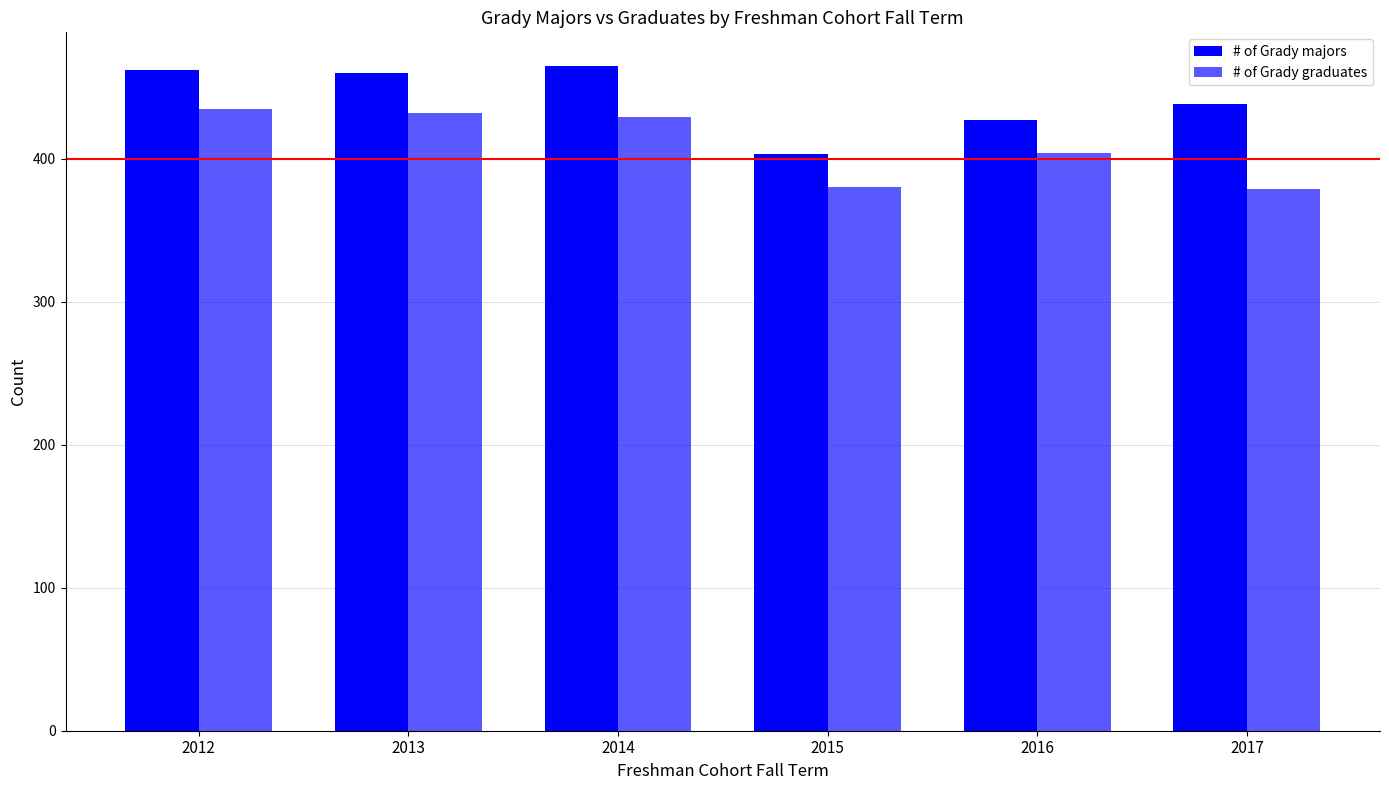

Does the chart contain stacked bars?

No